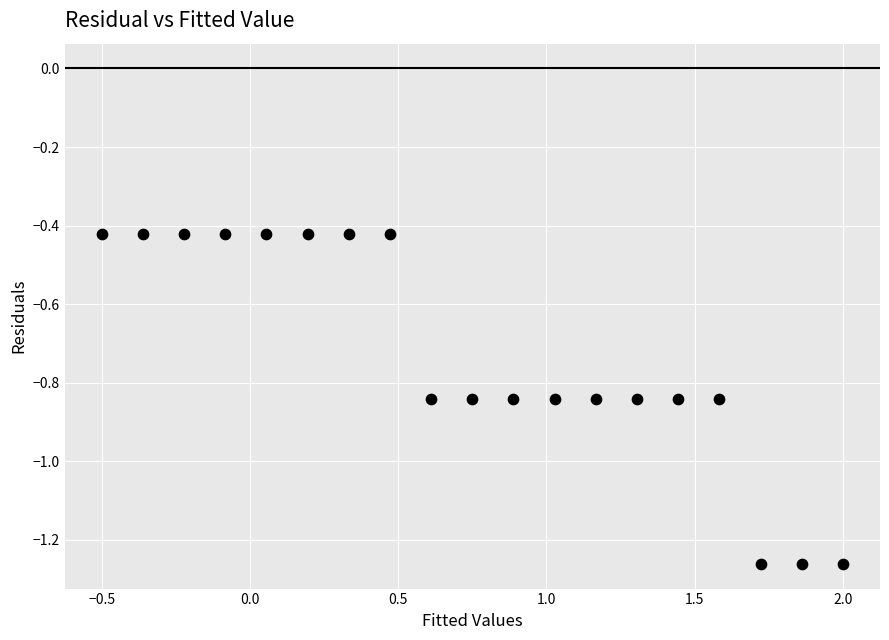

What is the range of X values (max minus min)?

2.5